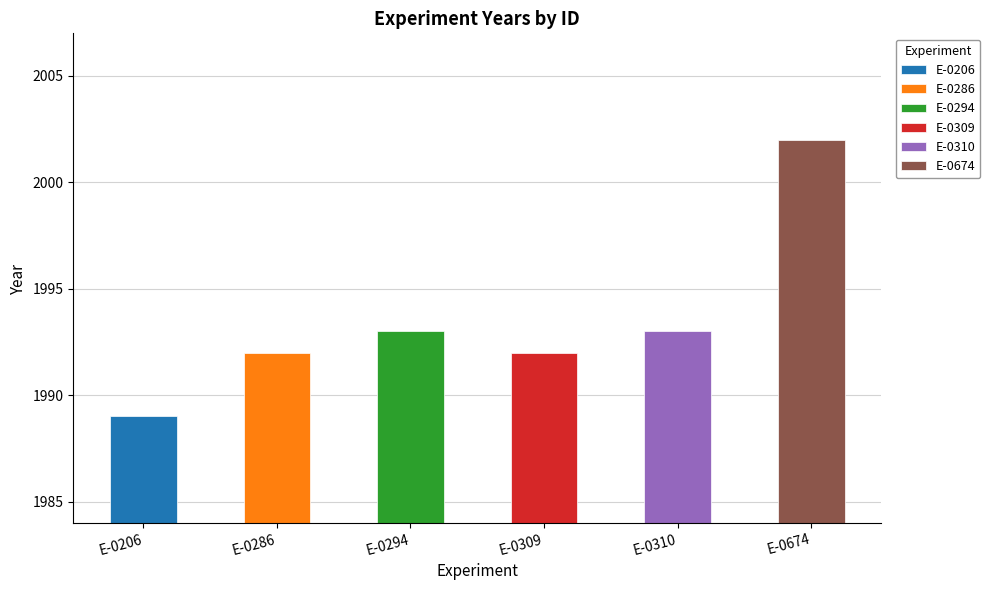

Which category has the highest value across all series?

E-0674